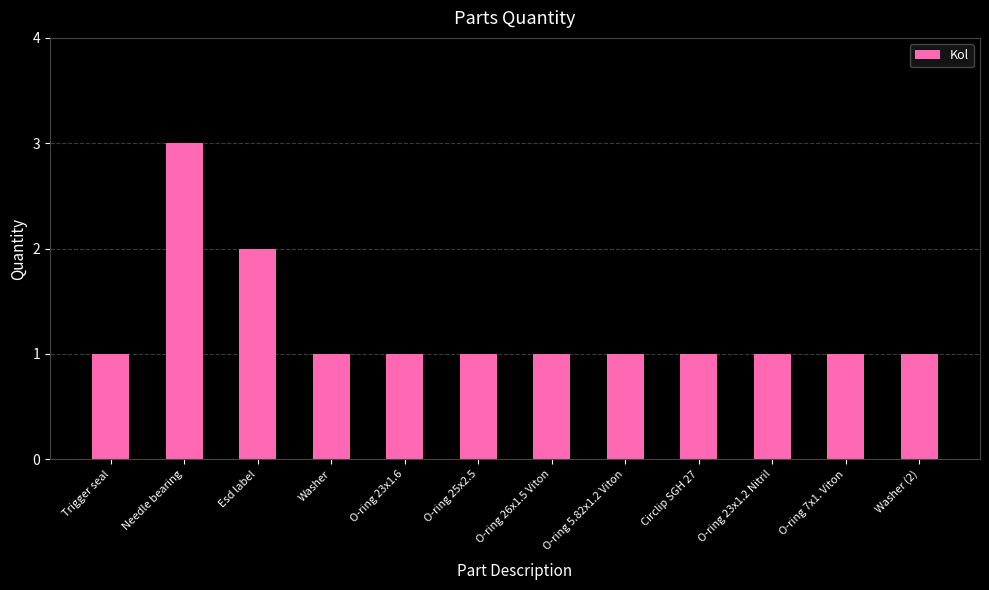

Is it true that the value at O-ring 23x1.6 is 1?

True